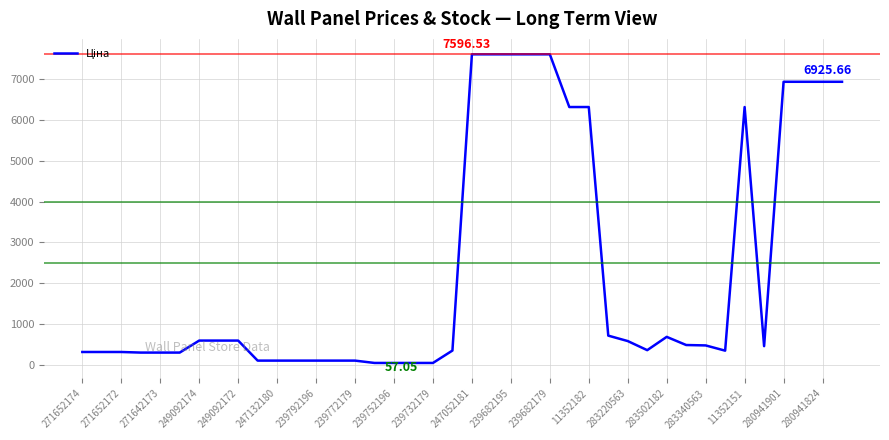

What is the difference between the maximum and minimum values?

7539.5